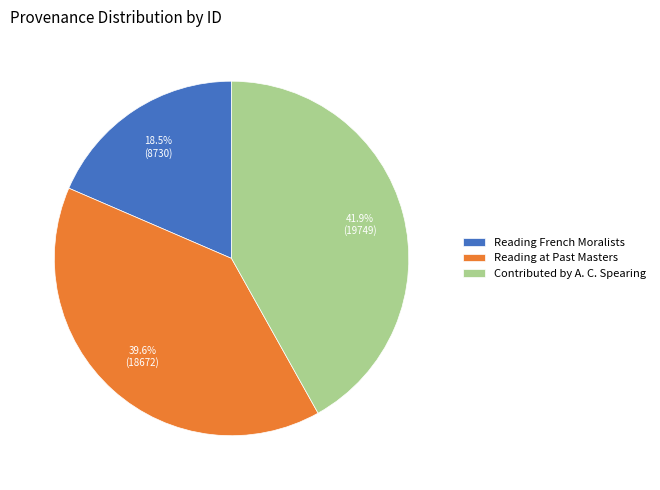

How many segments does this pie chart have?

3